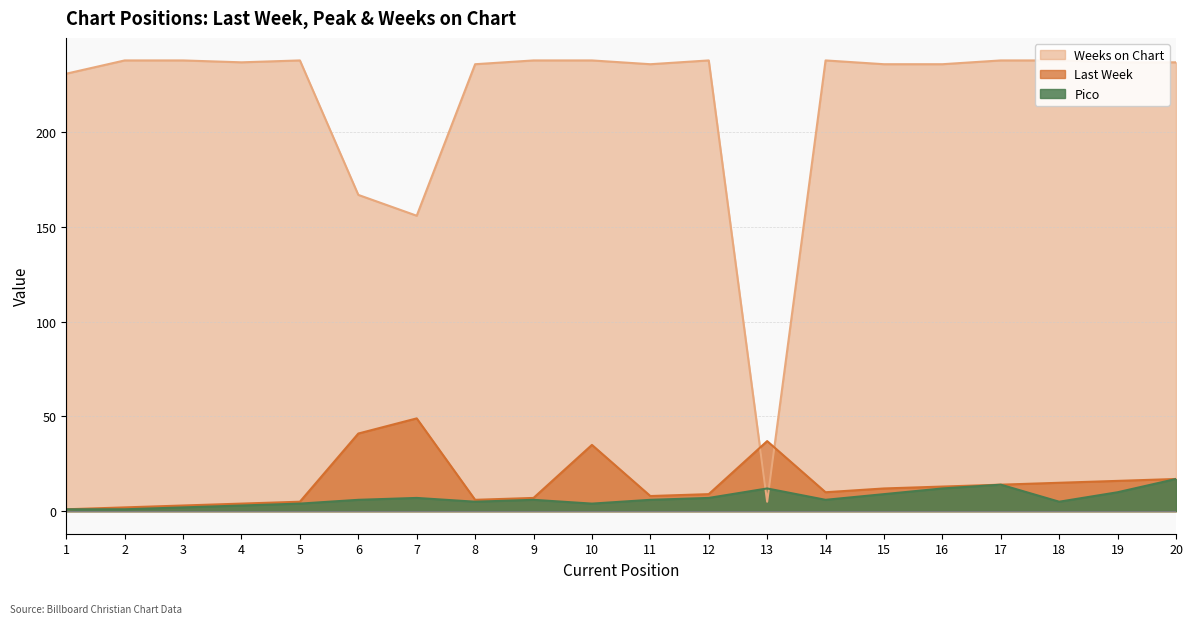

Between 2 and 18, which series saw the biggest shift?

Last Week